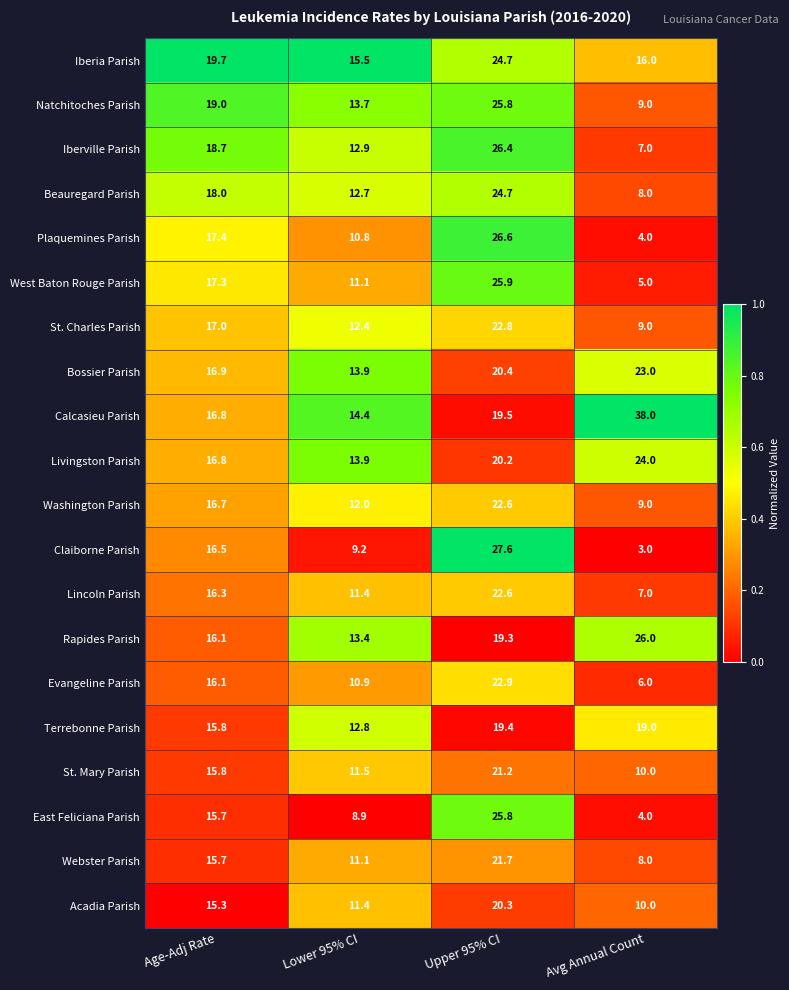

Is the value of Acadia Parish at Lower 95% CI greater than the value of Natchitoches Parish at Upper 95% CI?

No